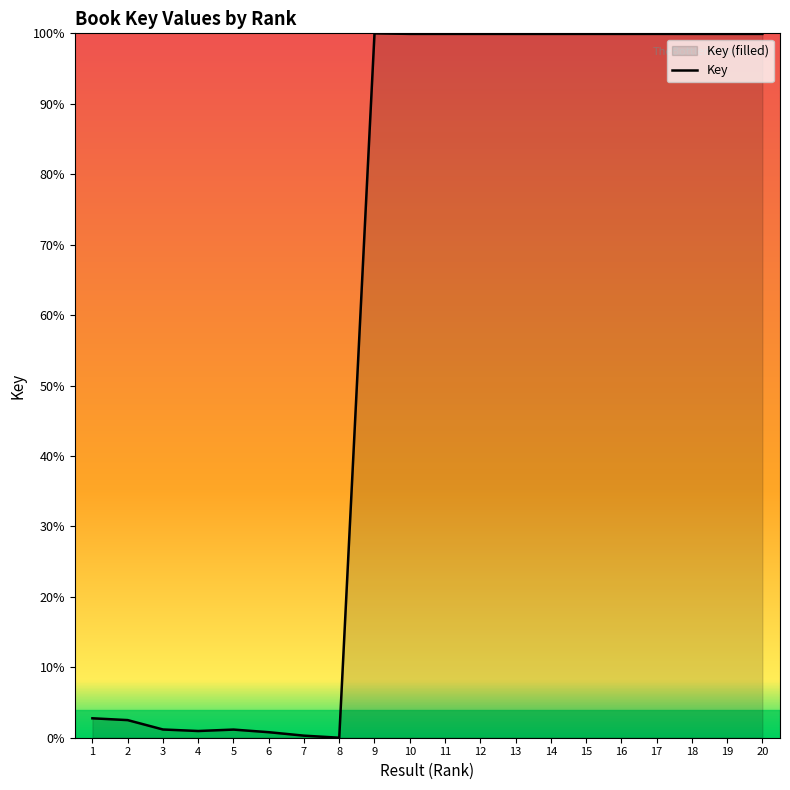

Which has a higher value, 4 or 18?

18